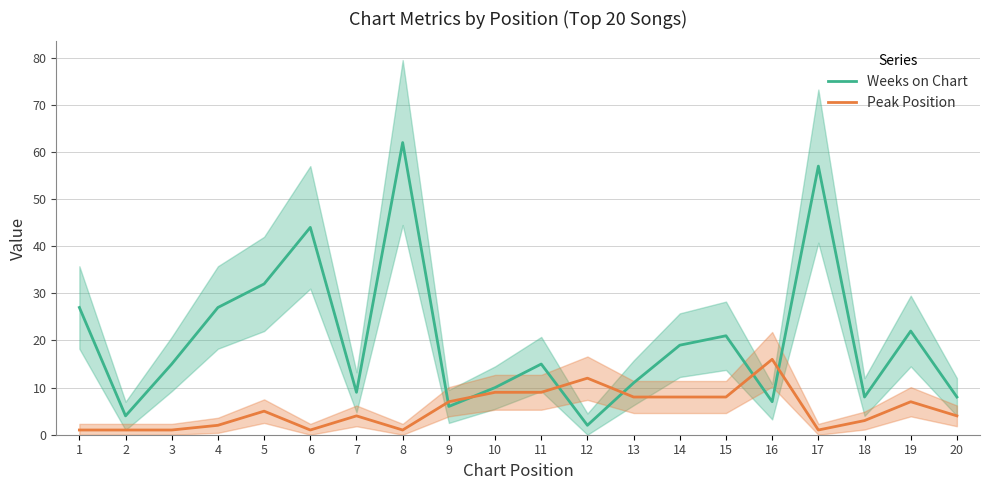

At which label does Peak Position first exceed 5?

9